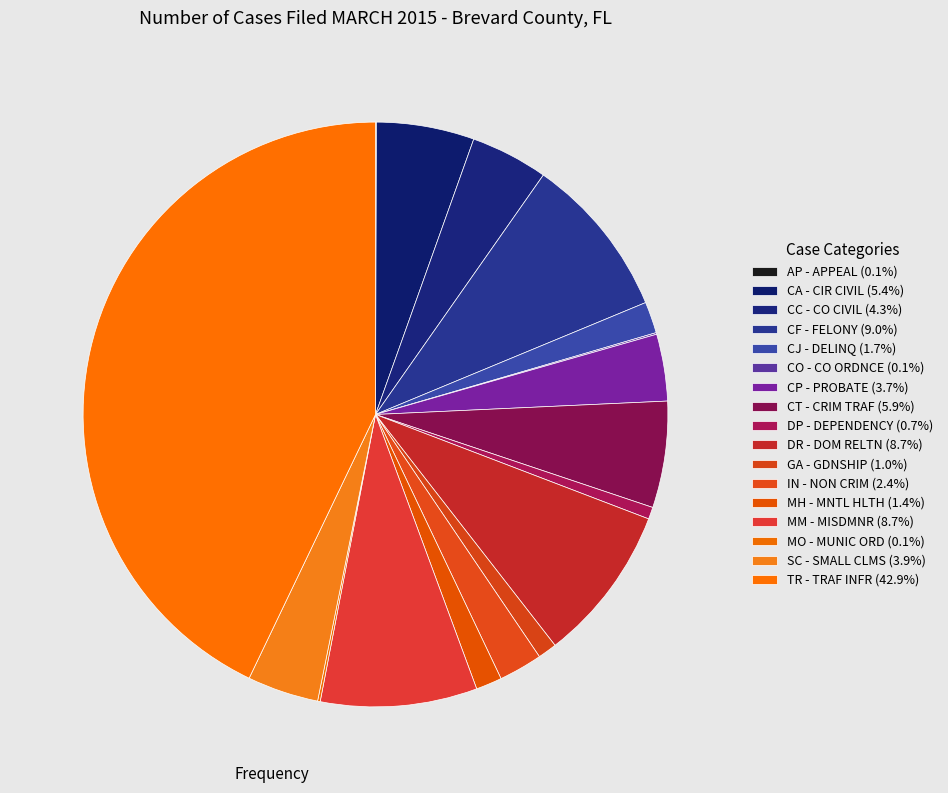

How many slices are in this pie chart?

17